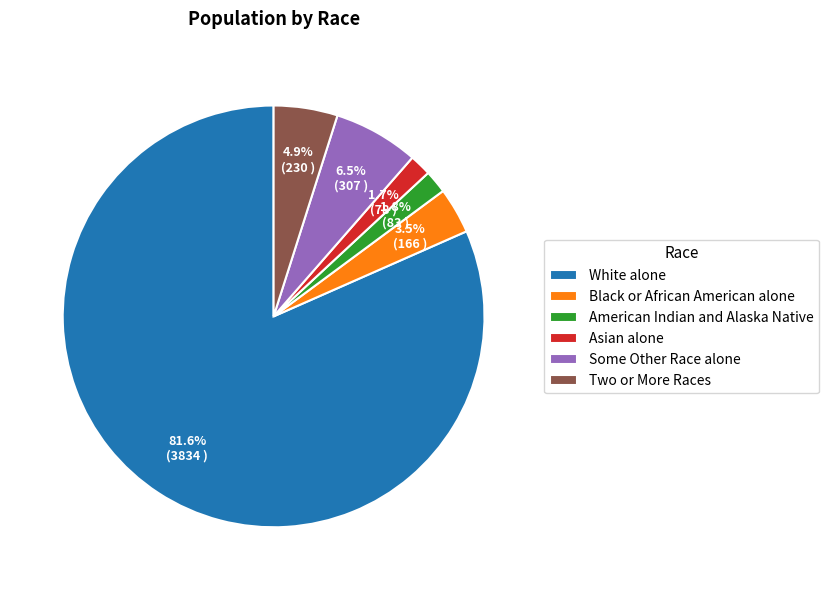

To the nearest percent, what is the difference between the American Indian and Alaska Native and Some Other Race alone slice percentages?

5%